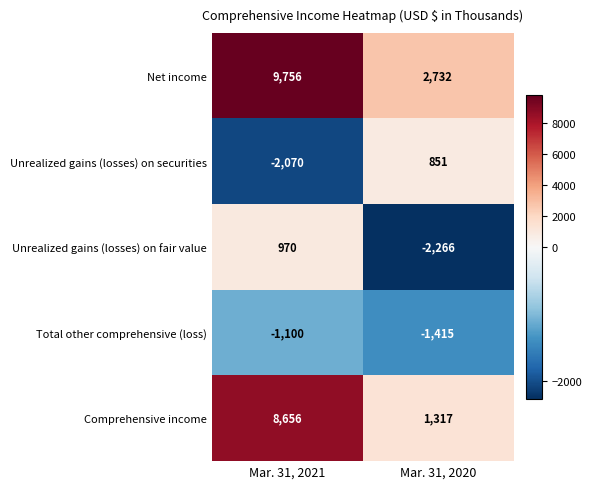

What is the smallest value displayed?

-2266